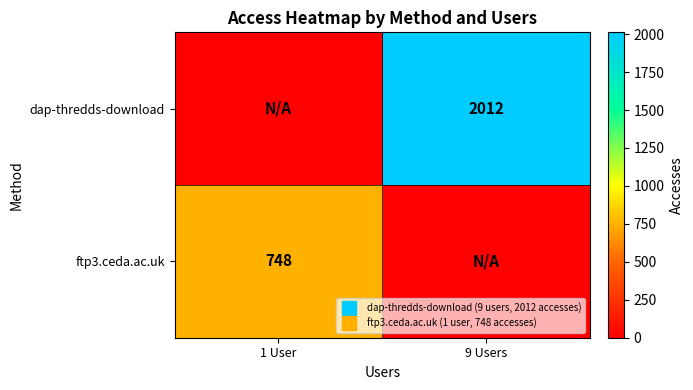

The value of ftp3.ceda.ac.uk at 1 User is 1093. True or false?

False